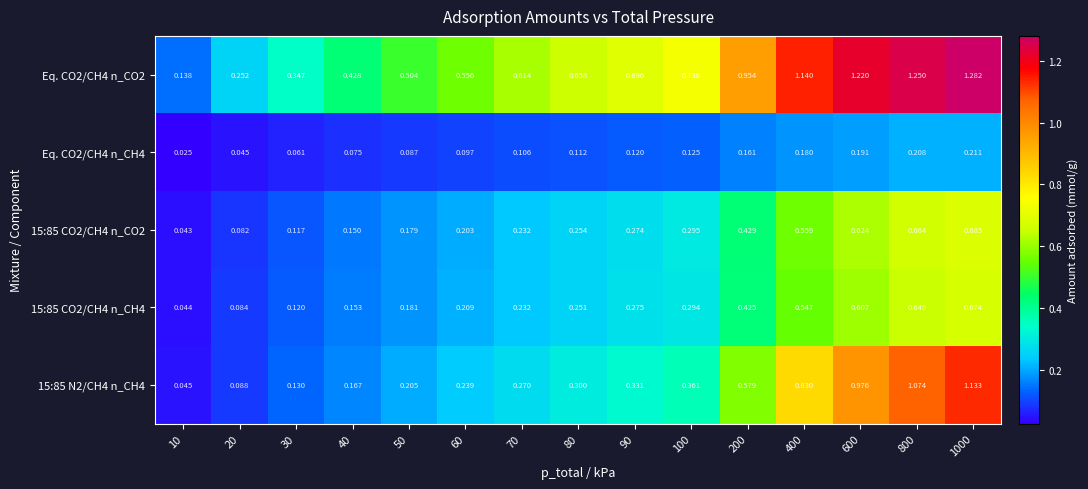

Is the value of 15:85 N2/CH4 n_CH4 at 40 greater than the value of Eq. CO2/CH4 n_CO2 at 1000?

No